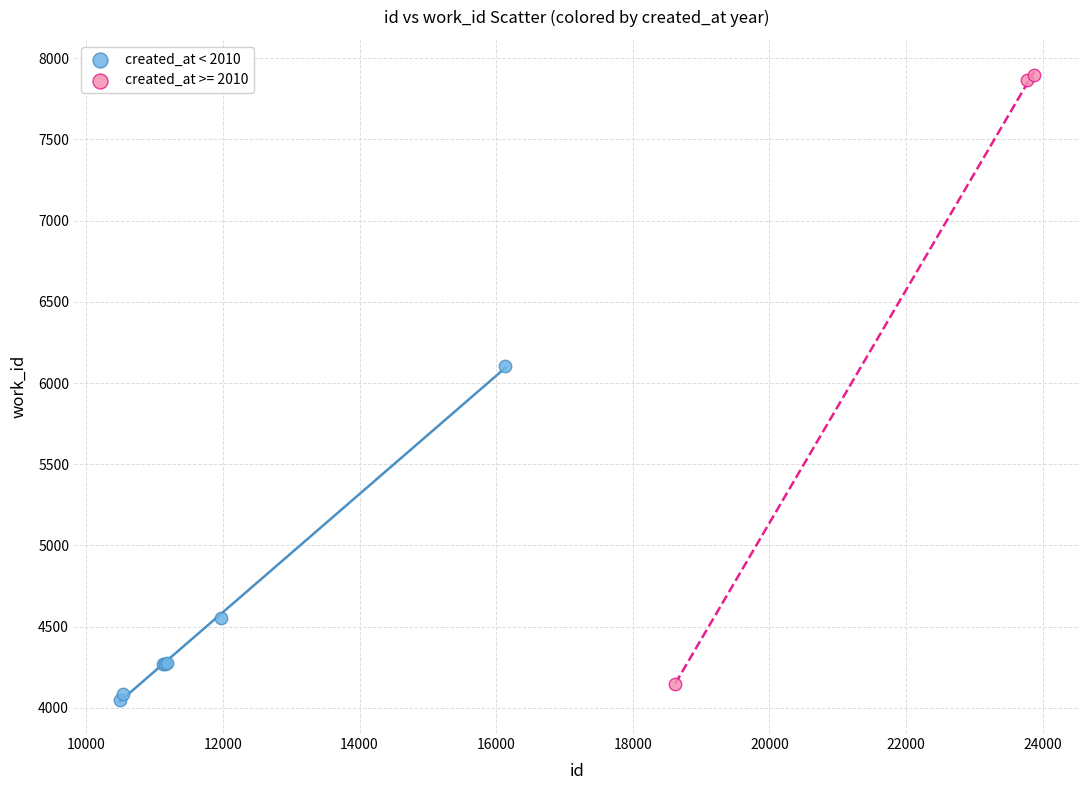

Which series reaches the maximum Y coordinate?

created_at >= 2010